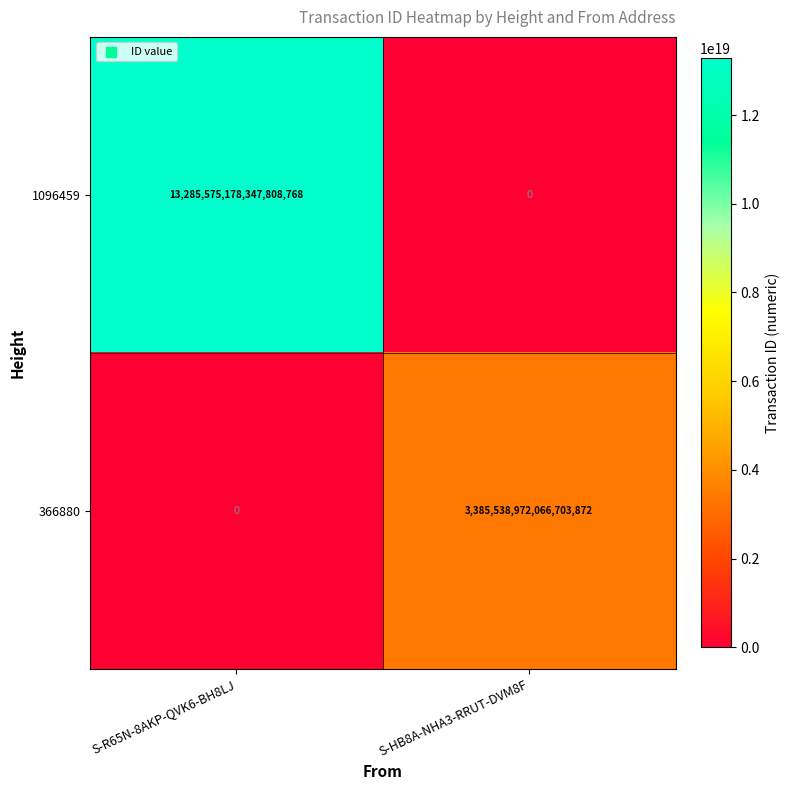

Rank the series by their average value, from highest to lowest.

1096459, 366880